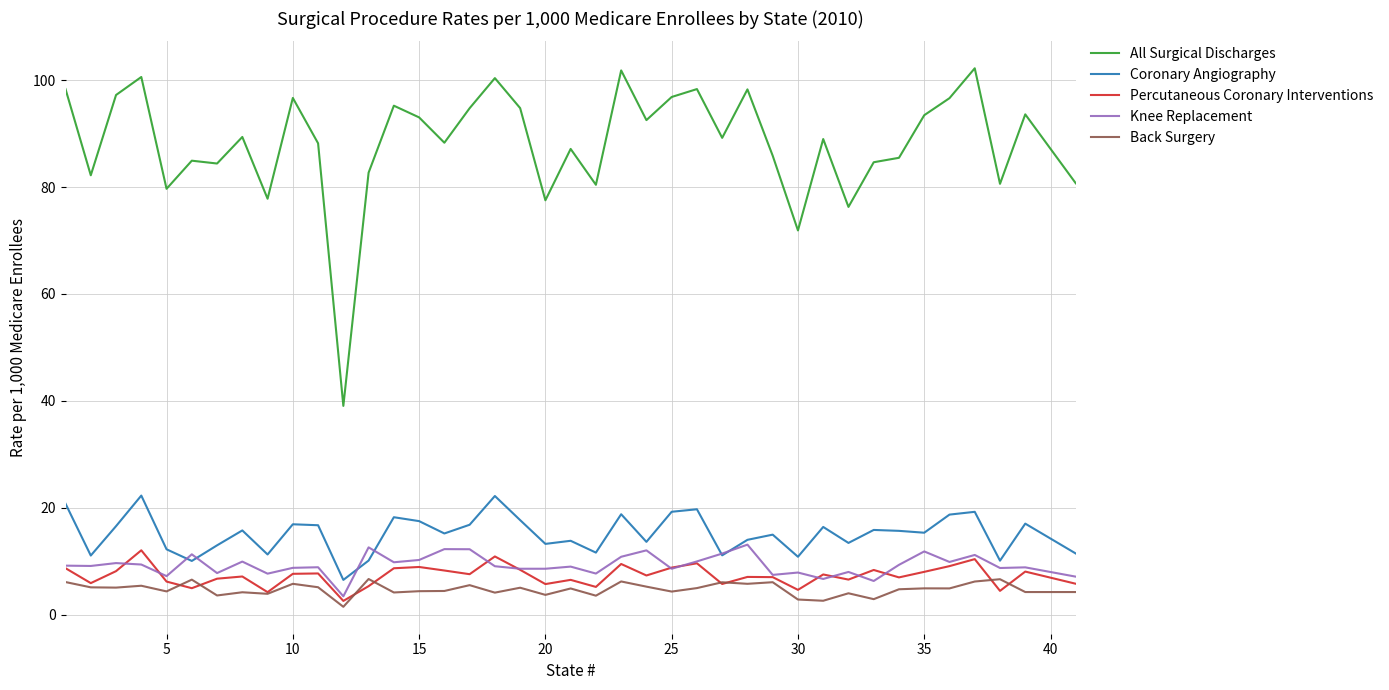

What is the greatest value displayed?

102.2